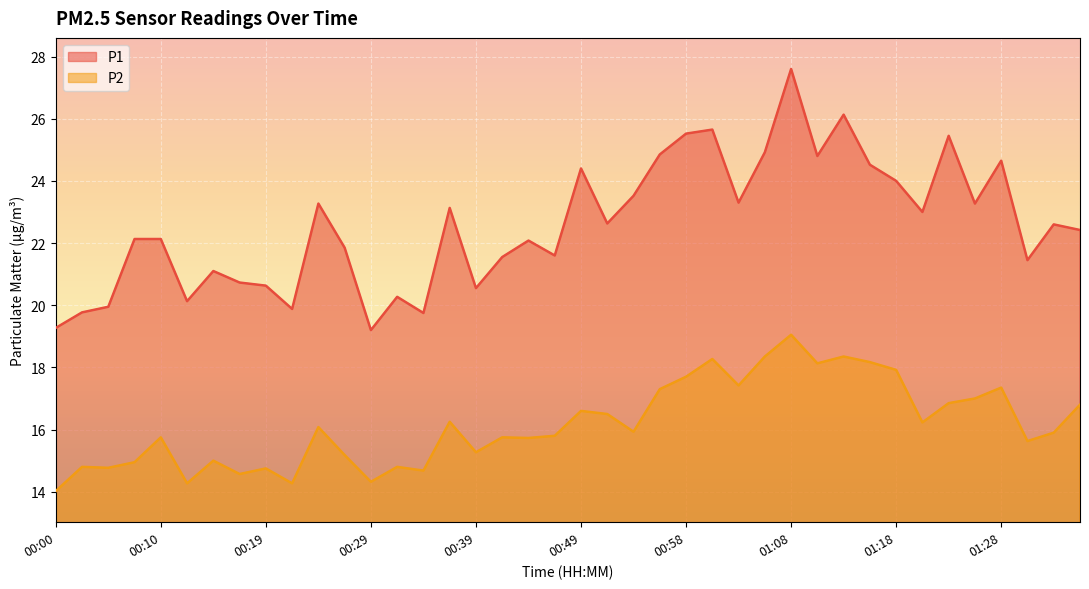

What is the spread (max minus min) of values at 00:32?

5.5